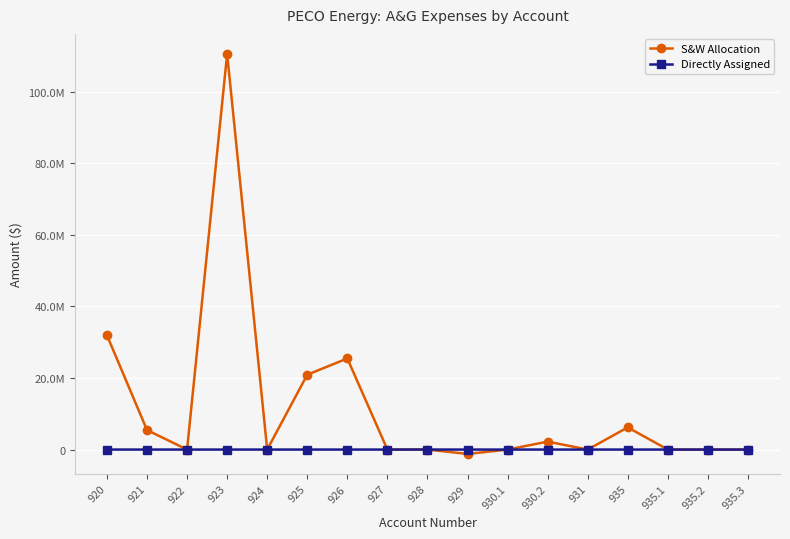

Where is the first local maximum for Directly Assigned?

928